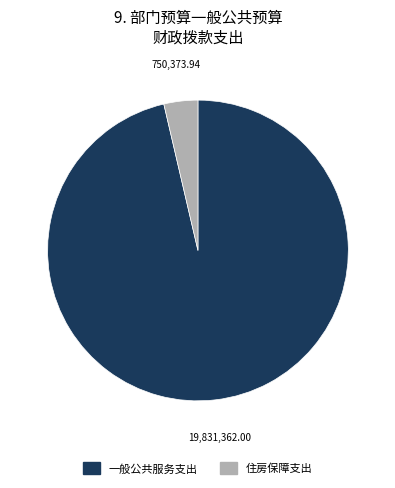

Which slice is the smallest?

住房保障支出